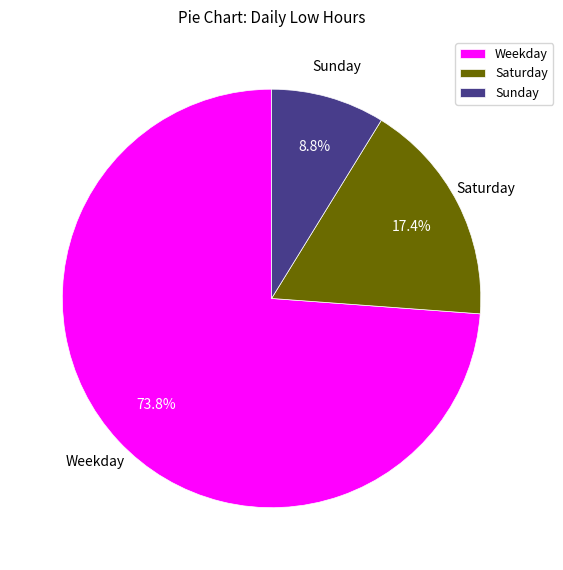

Approximately how many times larger is the value at Weekday compared to Saturday?

4.2